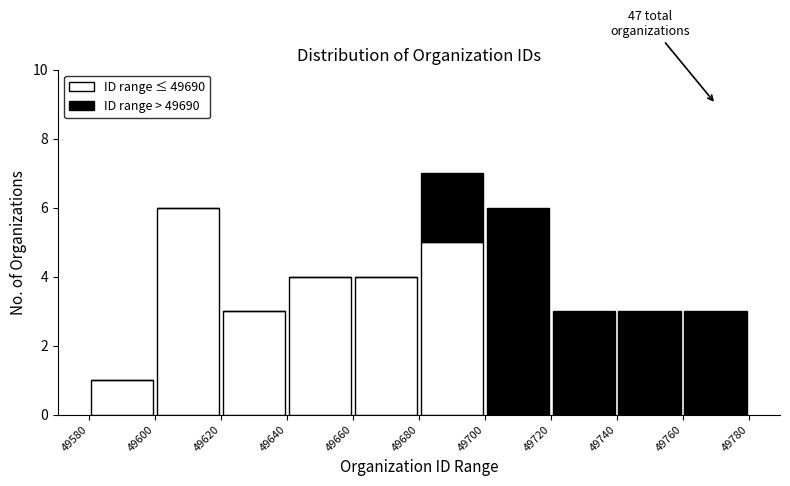

Which range on the x-axis has the tallest stacked bar (by total height)?

49680 to 49700